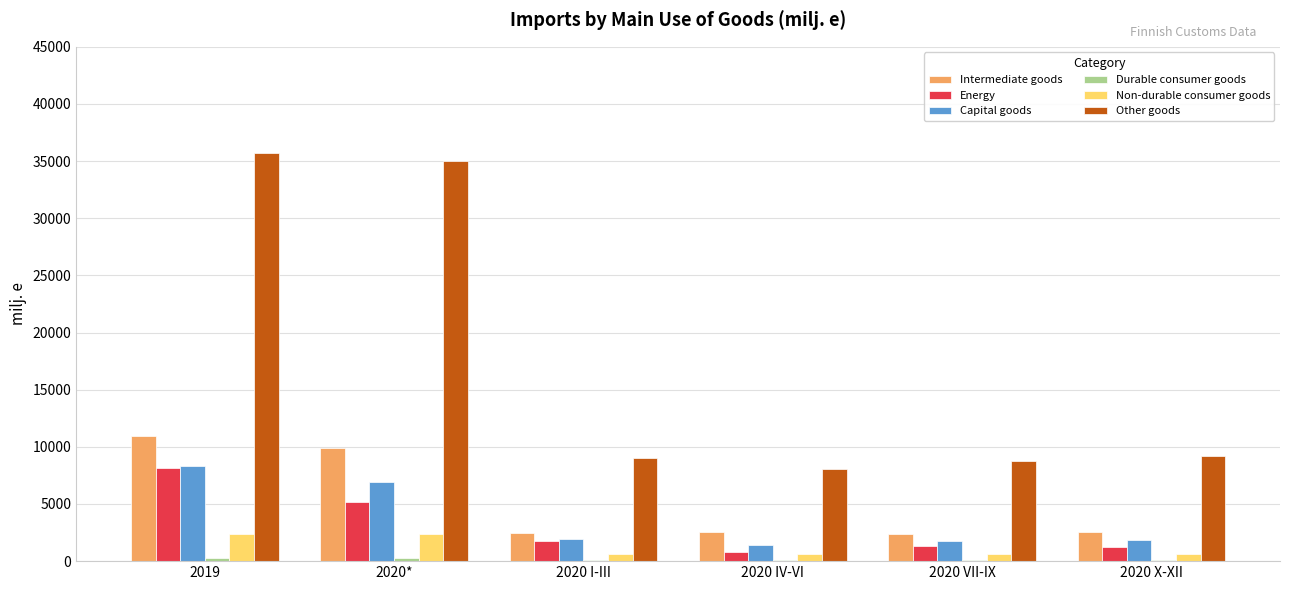

How many categories are shown in the chart?

6